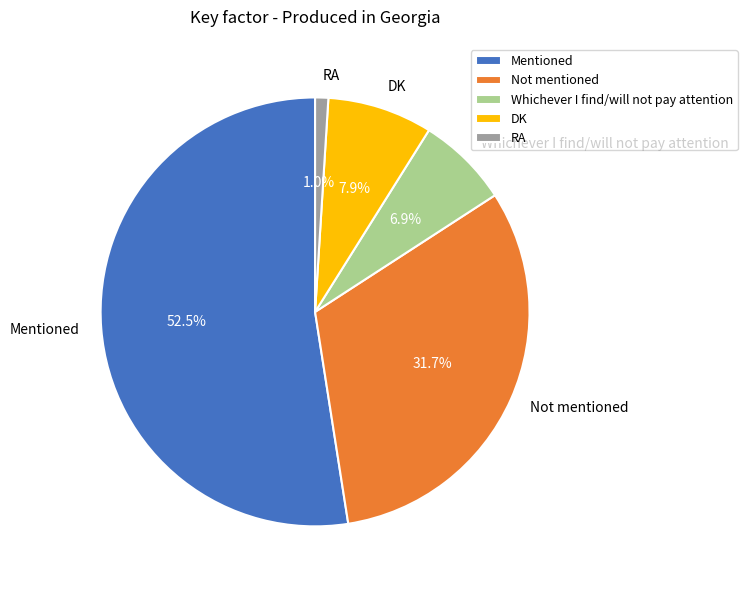

Rank the categories by value from lowest to highest.

RA, Whichever I find/will not pay attention, DK, Not mentioned, Mentioned